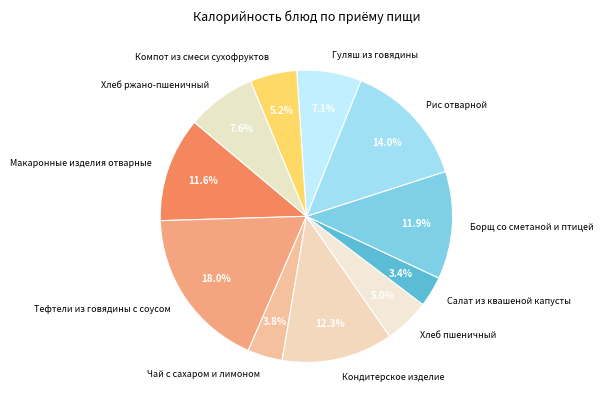

Is there any slice that represents more than half of the pie?

No